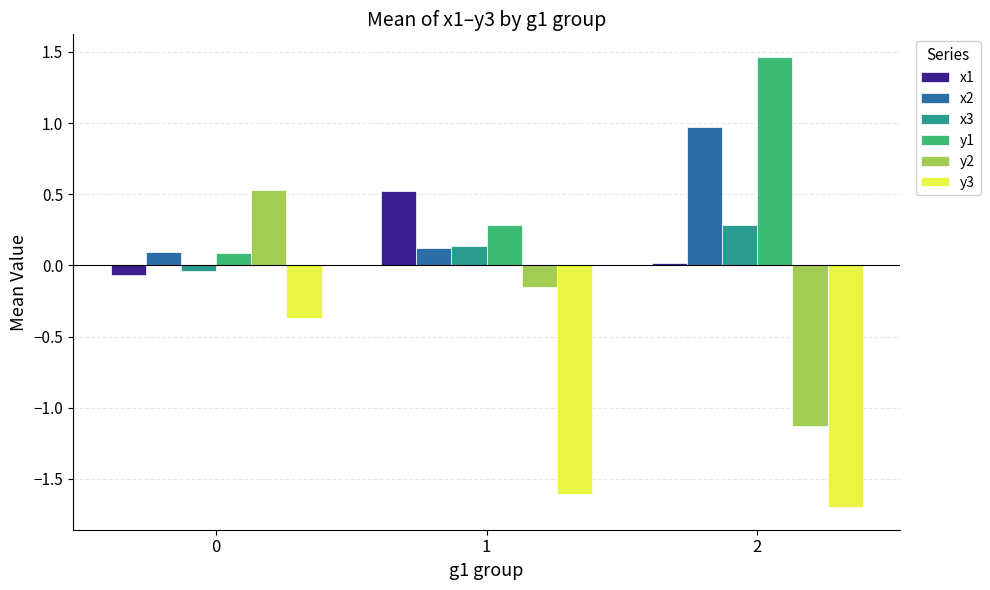

How many values in the y2 series exceed 0?

1